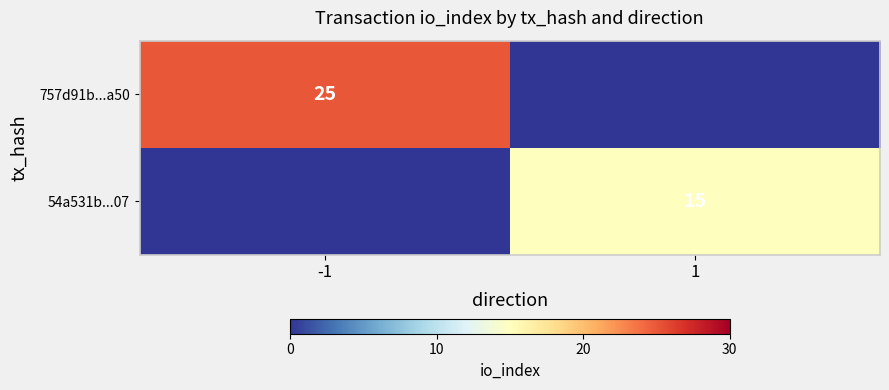

Count the number of data series in this chart.

2